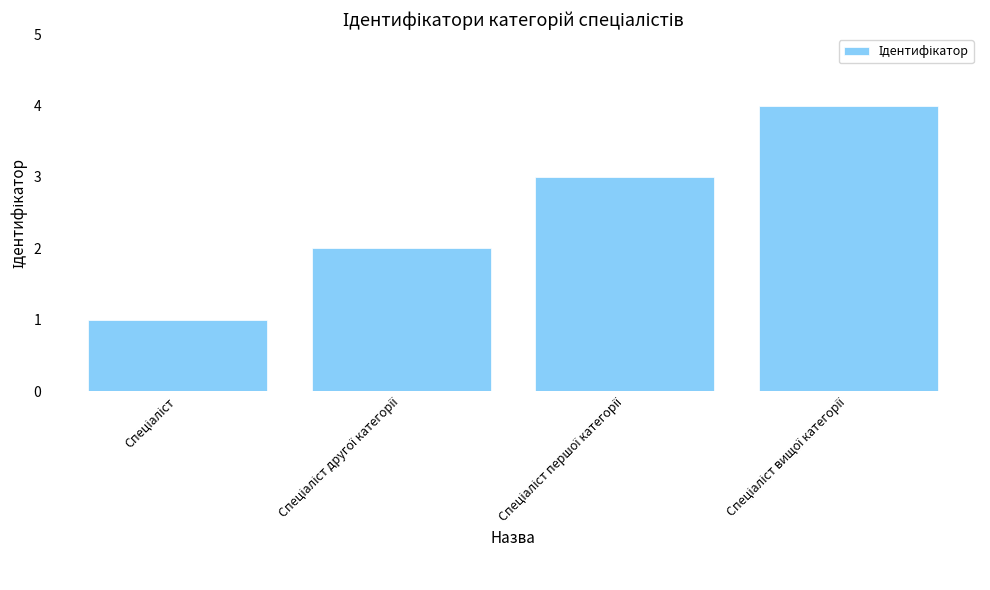

What is the maximum value shown in the chart?

4